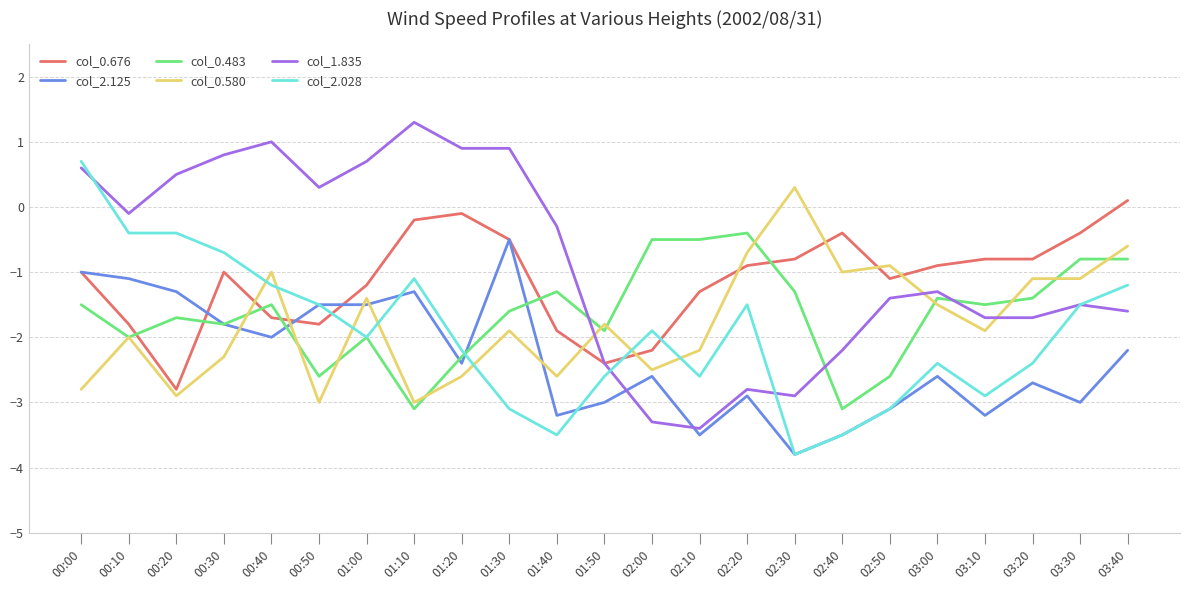

How many categories are shown in the chart?

23